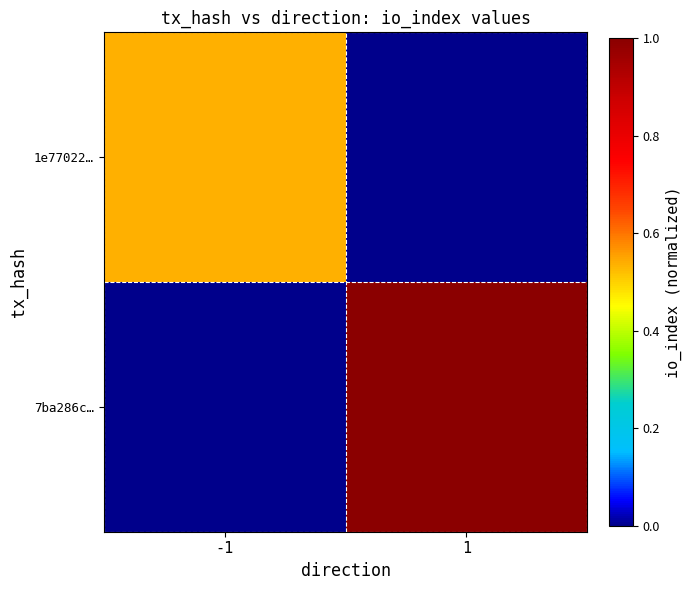

Which series has the widest spread of values?

7ba286c…